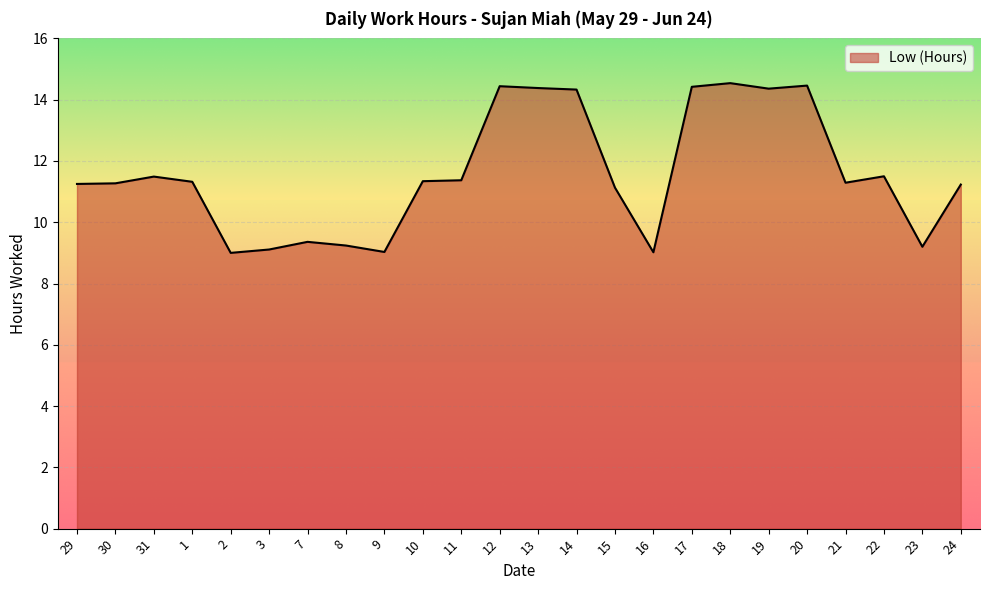

What is the difference between the maximum and minimum values?

5.5